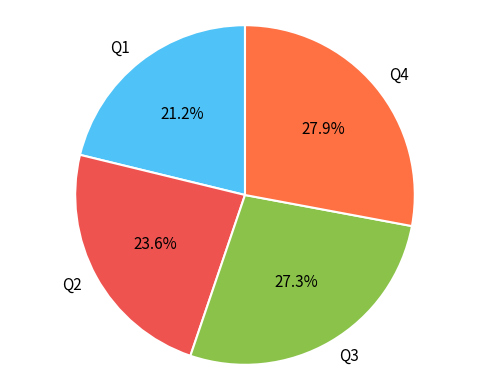

To the nearest percent, what percentage of the pie is Q2?

24%